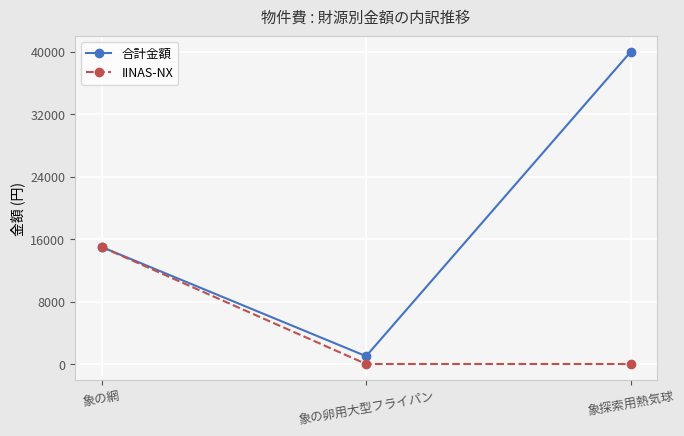

Reading left to right, what are all the values shown in this chart?

合計金額: 象の網=15000	象の卵用大型フライパン=1000	象探索用熱気球=40000
IINAS-NX: 象の網=15000	象の卵用大型フライパン=0	象探索用熱気球=0